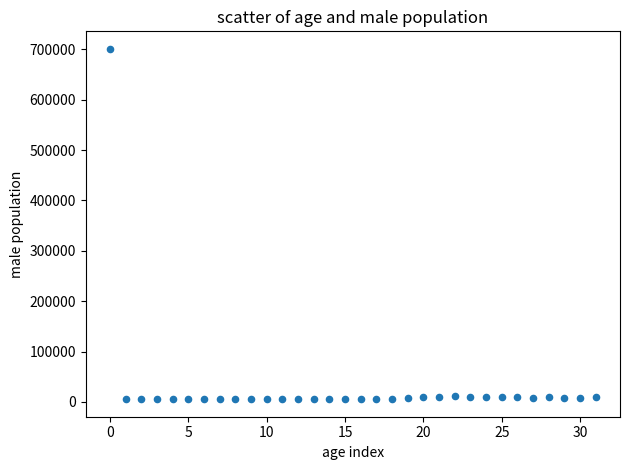

What is the range of Y values (max minus min)?

695646